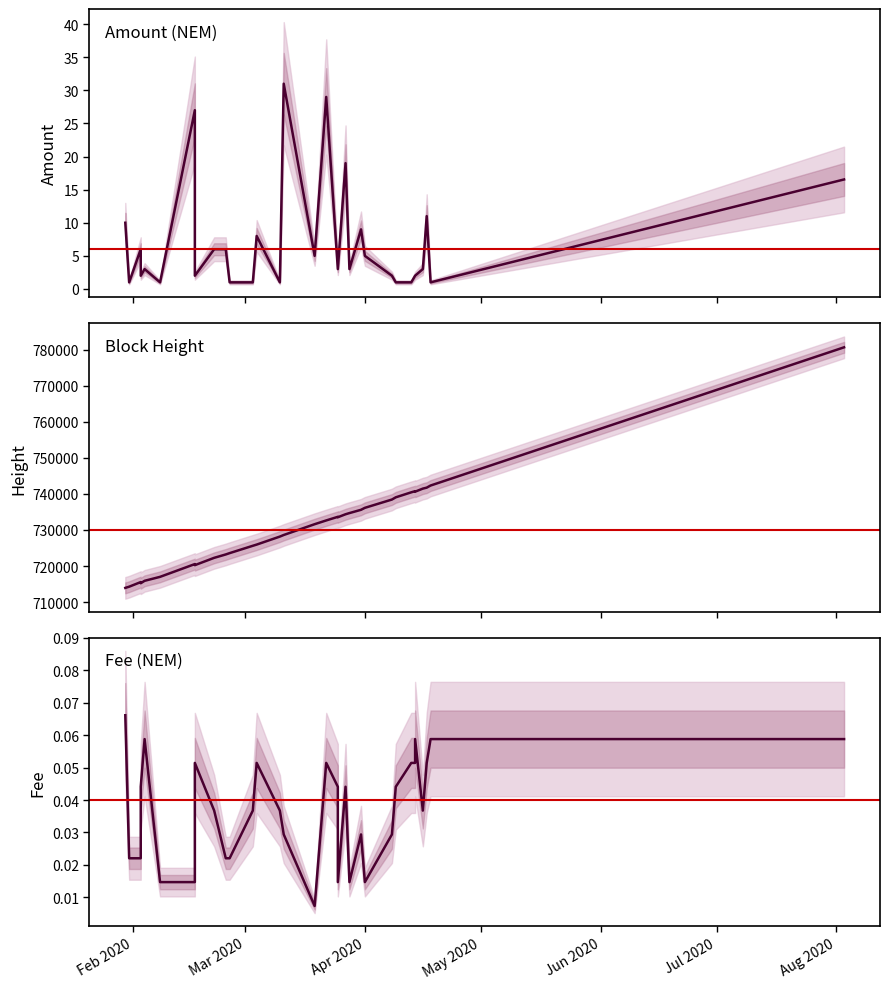

Which series has the largest range (max minus min)?

Height